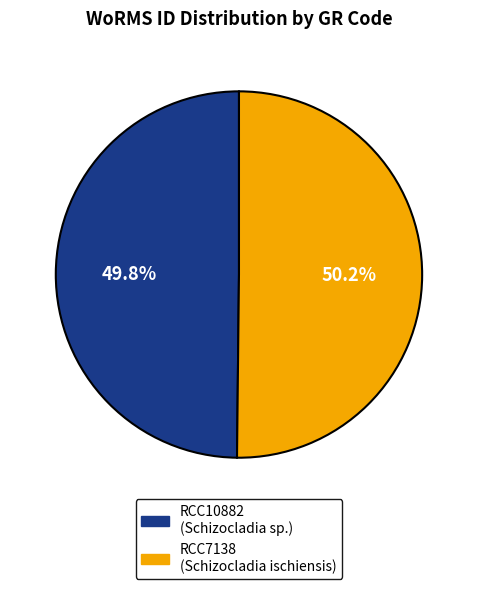

To the nearest percent, what portion does RCC10882 represent?

50%